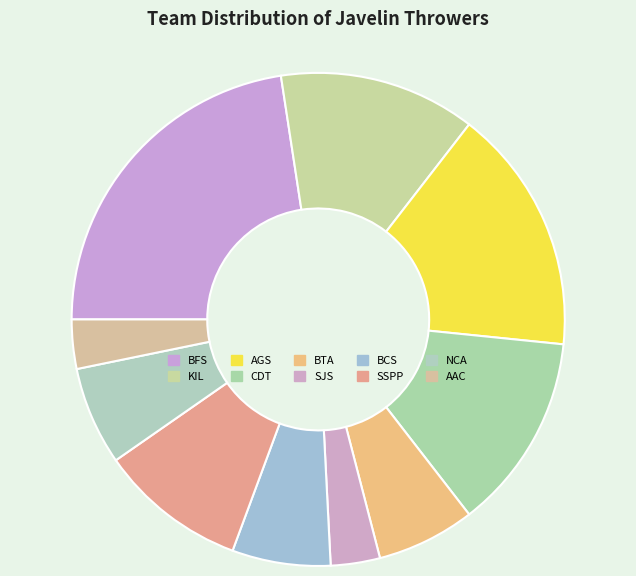

Count the number of slices in the pie.

10